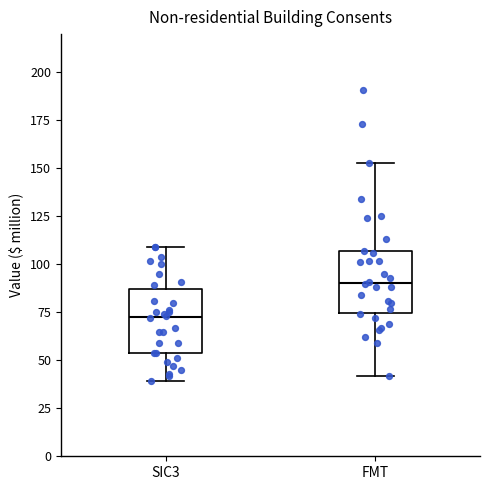

Which box's median line is the lowest?

SIC3